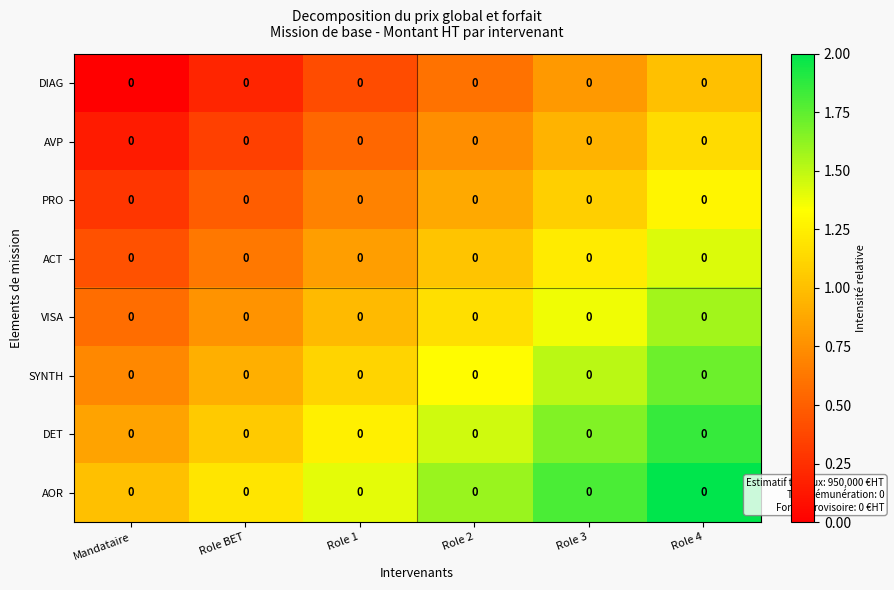

What is the difference between the highest and lowest values at Role 3?

1.0